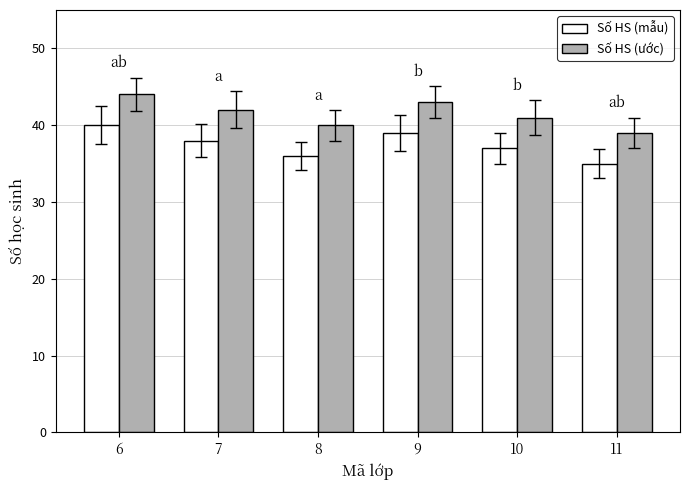

What is the difference between the highest and lowest values at 8?

4